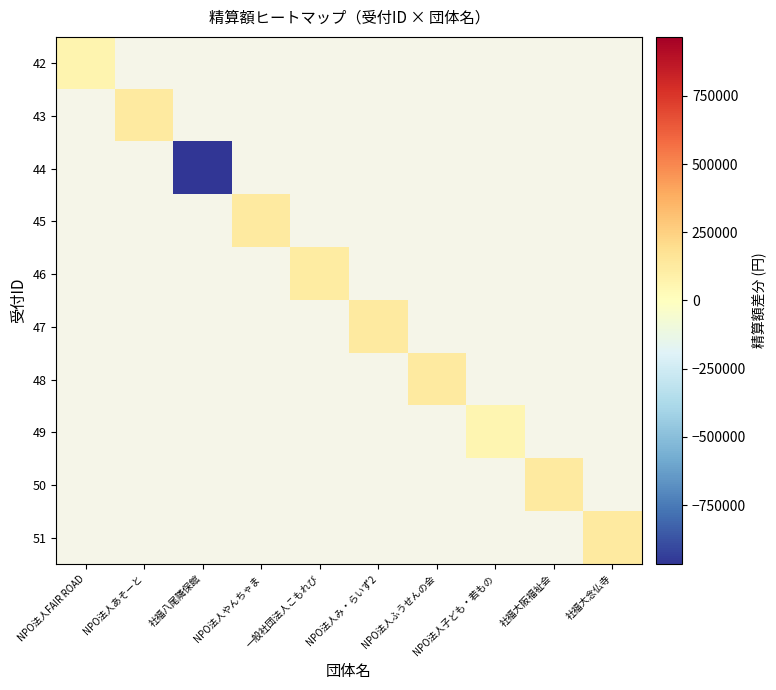

How many series are shown in this chart?

10